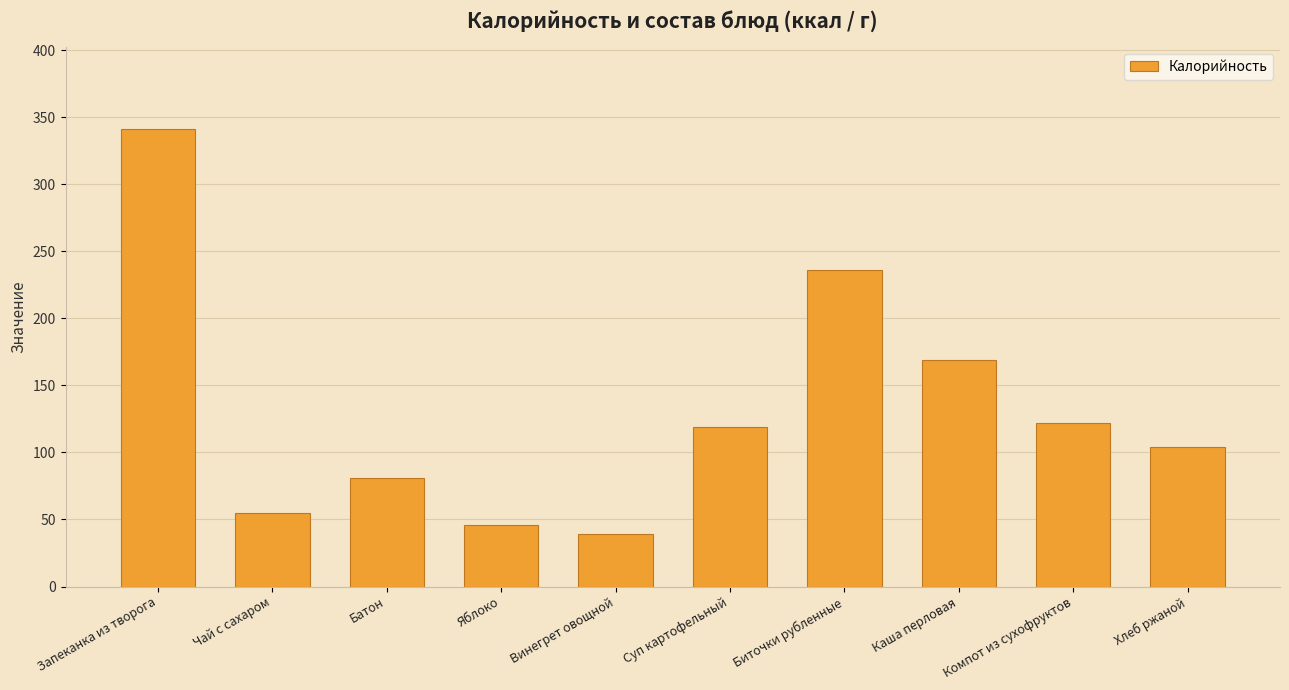

Reading left to right, extract all data points from this chart.

Запеканка из творога=341	Чай с сахаром=55	Батон=81	Яблоко=46	Винегрет овощной=39	Суп картофельный=119	Биточки рубленные=236	Каша перловая=169	Компот из сухофруктов=122	Хлеб ржаной=104